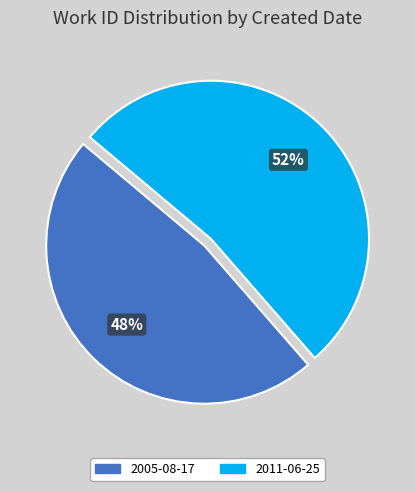

What percentage is the 2005-08-17 slice, to the nearest percent?

48%